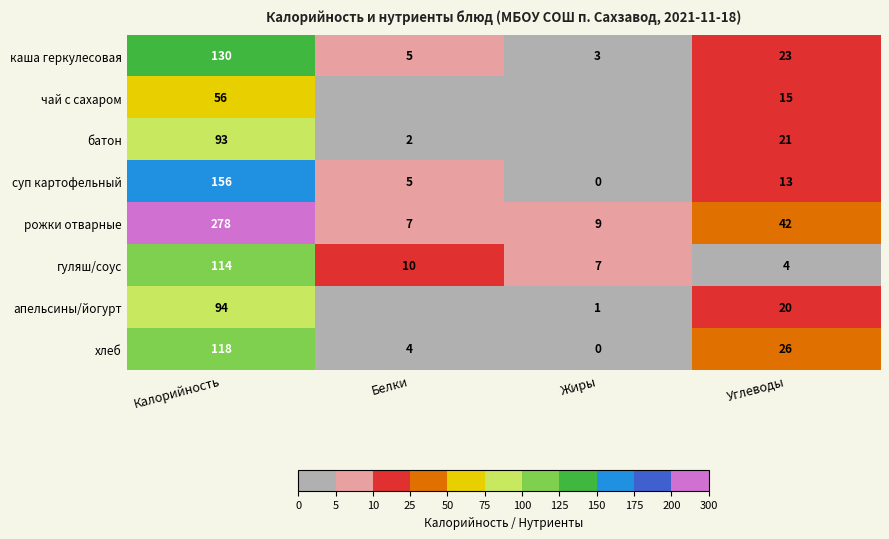

Rank the series at Калорийность from highest to lowest value.

рожки отварные, суп картофельный, каша геркулесовая, хлеб, гуляш/соус, апельсины/йогурт, батон, чай с сахаром